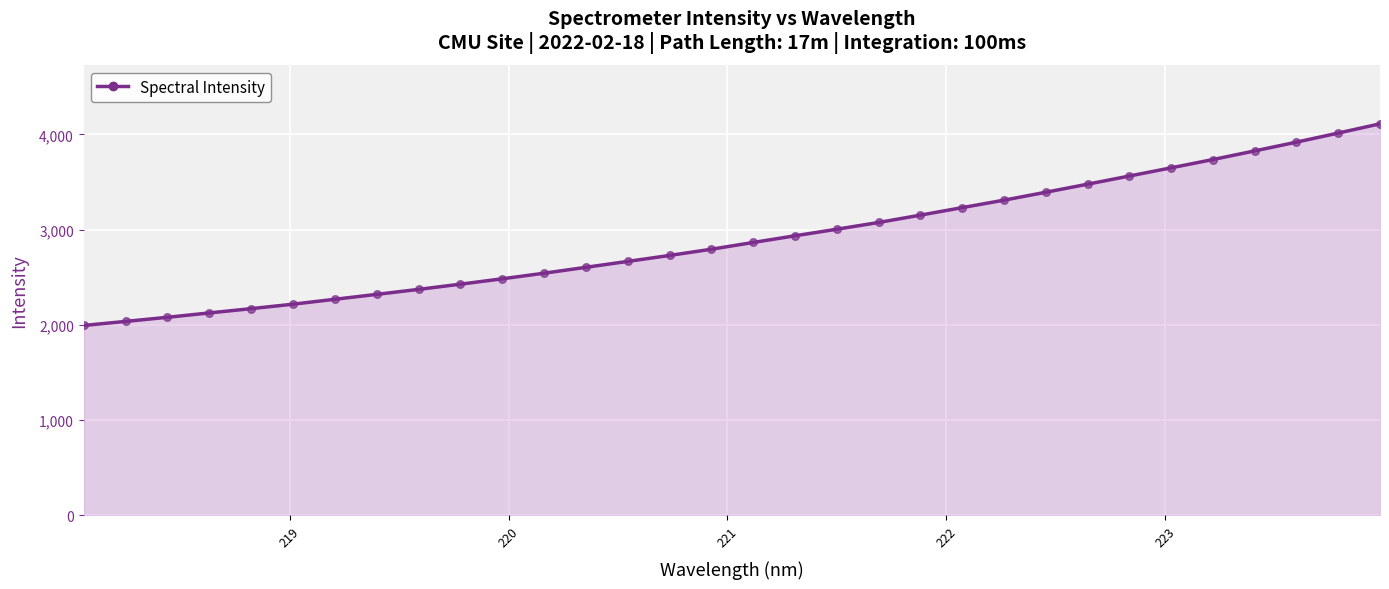

What is the minimum value shown in the chart?

1994.0